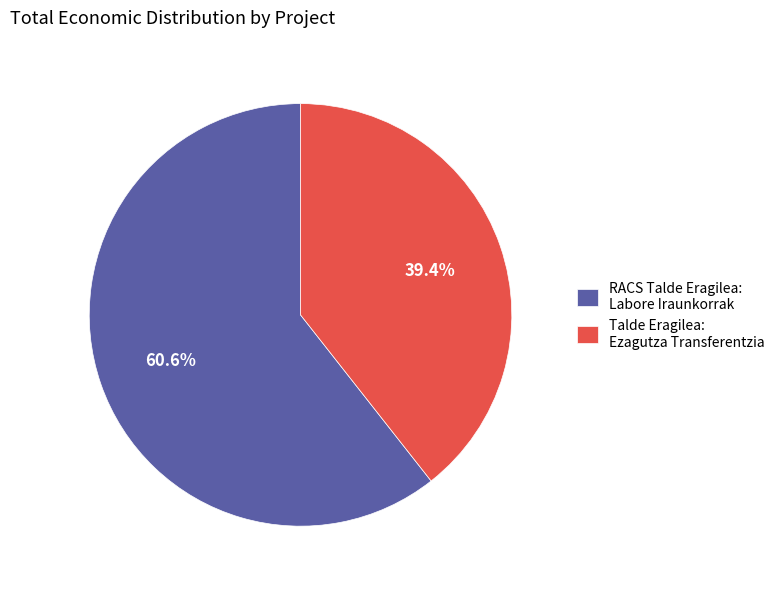

Count the number of slices in the pie.

2